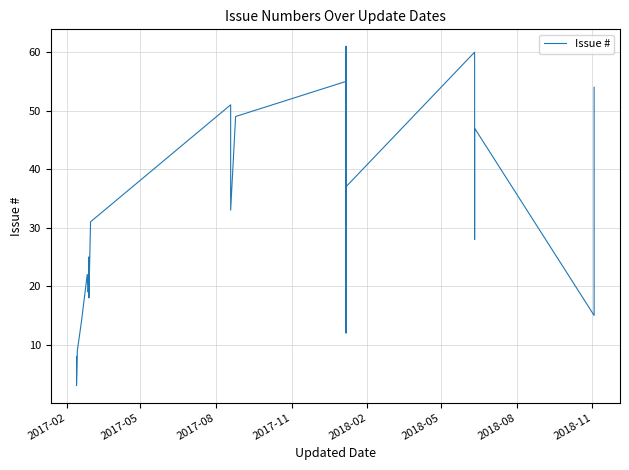

How many interior local valleys (lower than both neighbors) does the data have?

9